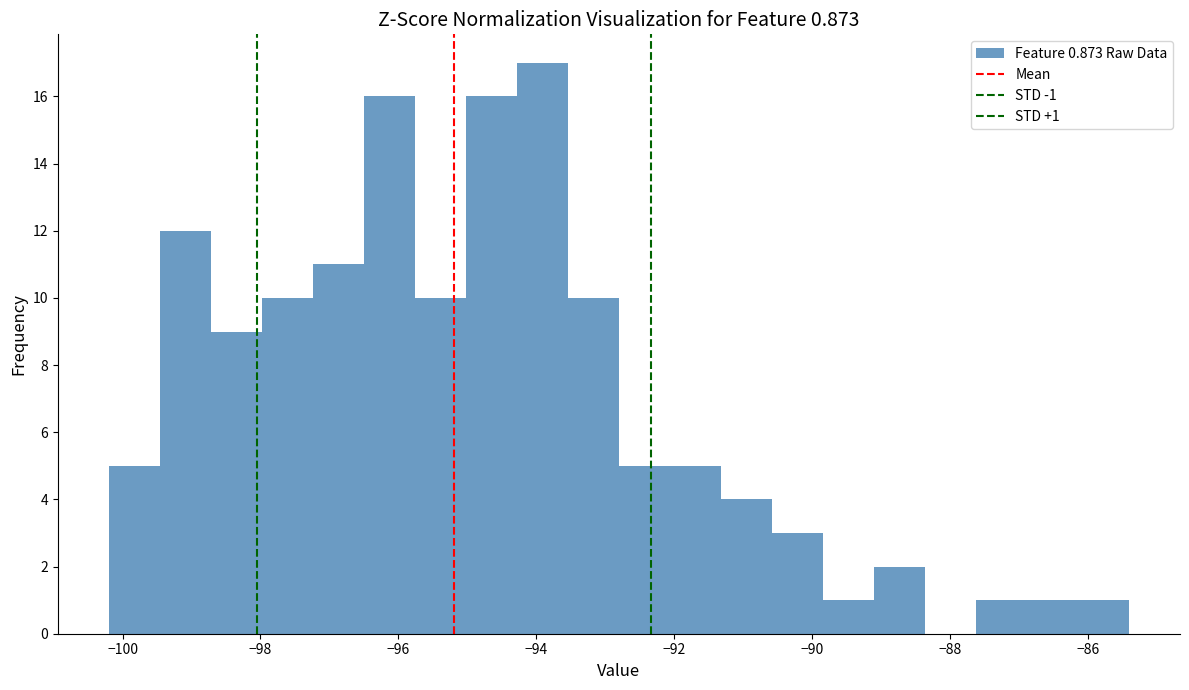

Around what value on the x-axis is the tallest bar? Give the approximate position of its centre, as read against the axis.

-94.0